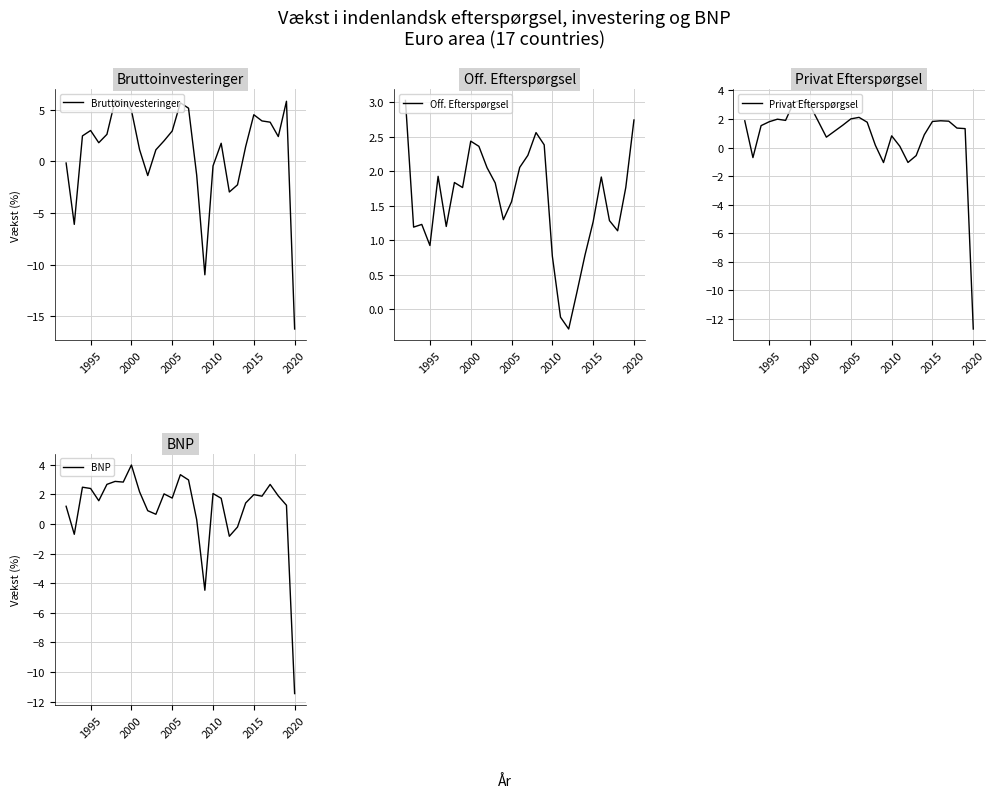

How many data points does each series have?

29